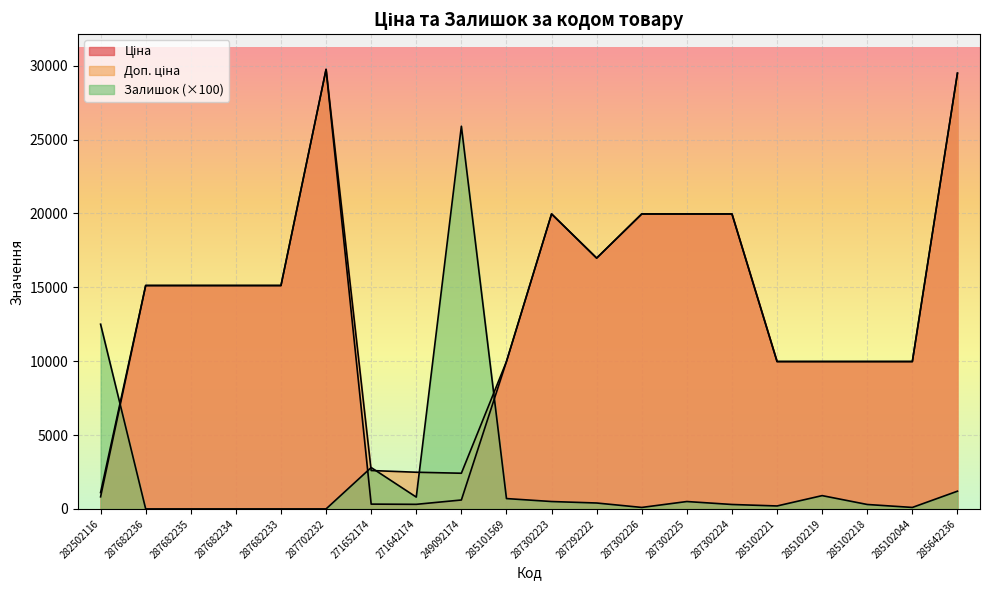

Is the value of Ціна at 285642236 greater than the value of Доп. ціна at 287682235?

Yes